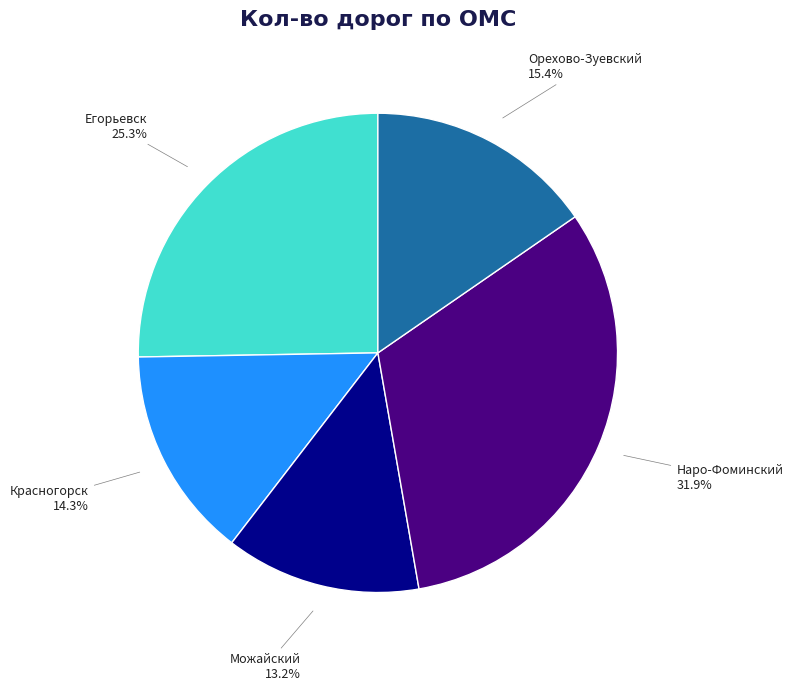

Does any single category account for the majority?

No